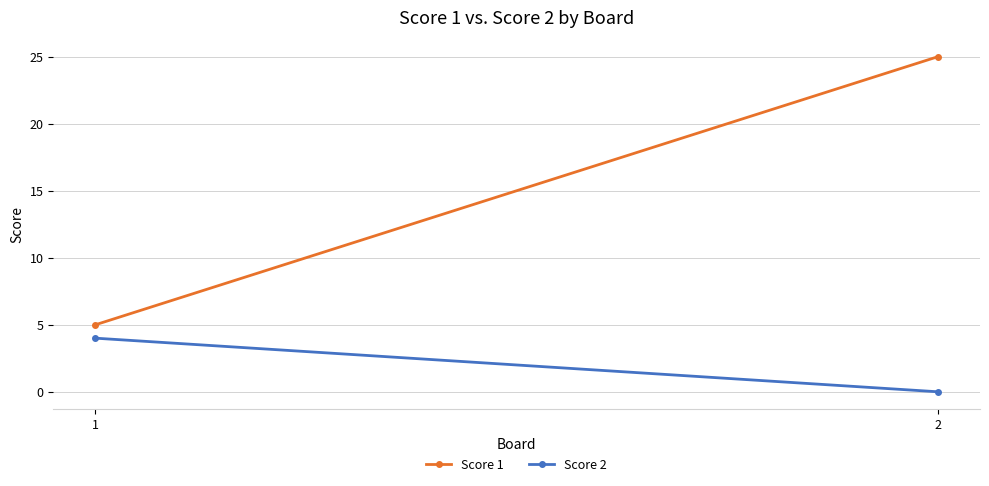

Reading left to right, extract all data points from this chart.

Score 1: 1=5	2=25
Score 2: 1=4	2=0